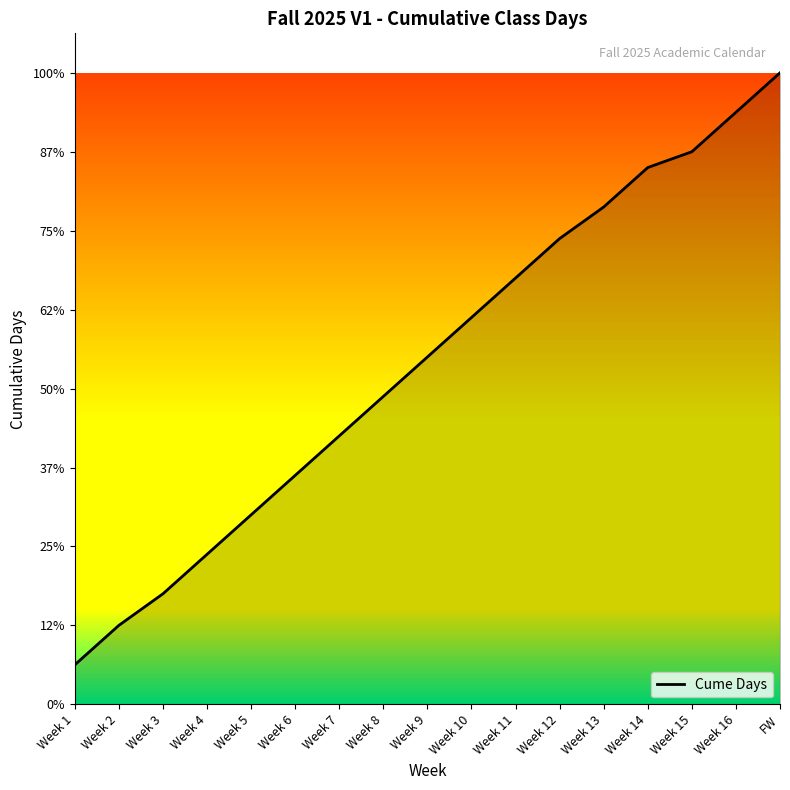

Does the chart display data point markers on the line(s)?

No